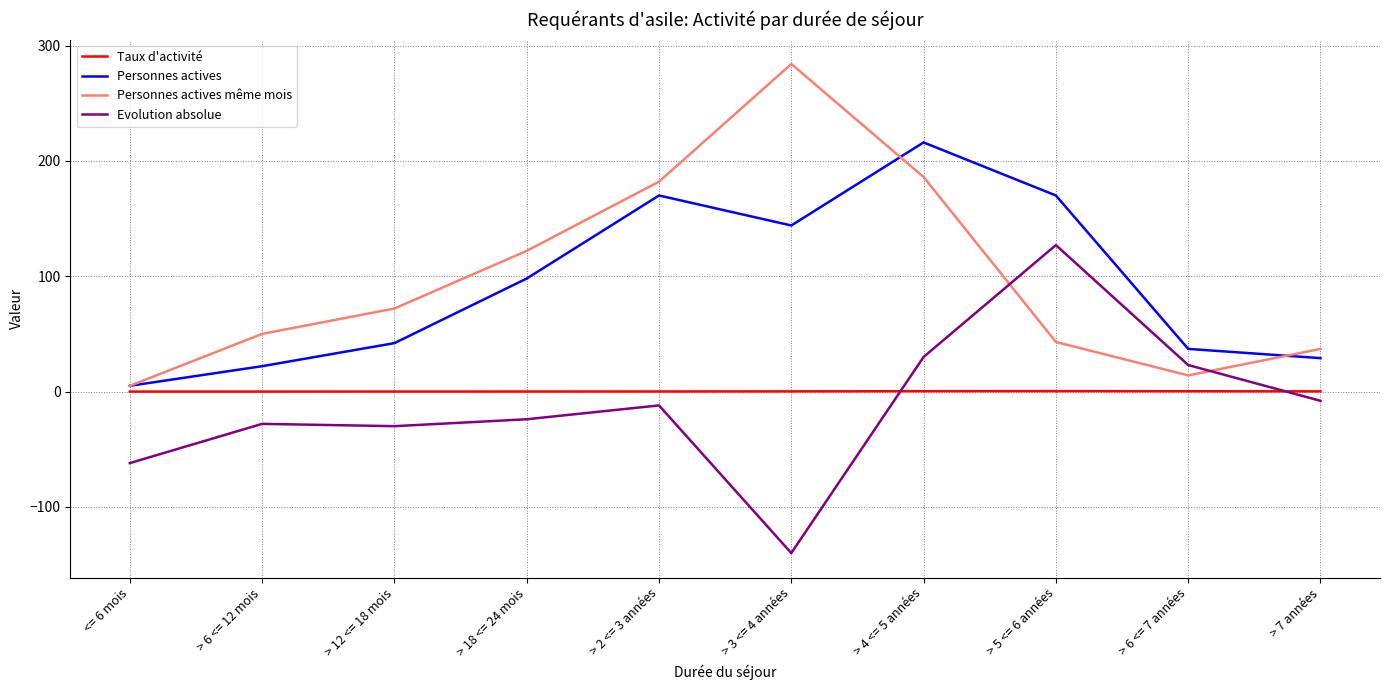

Which series changed the most between <= 6 mois and > 4 <= 5 années?

Personnes actives